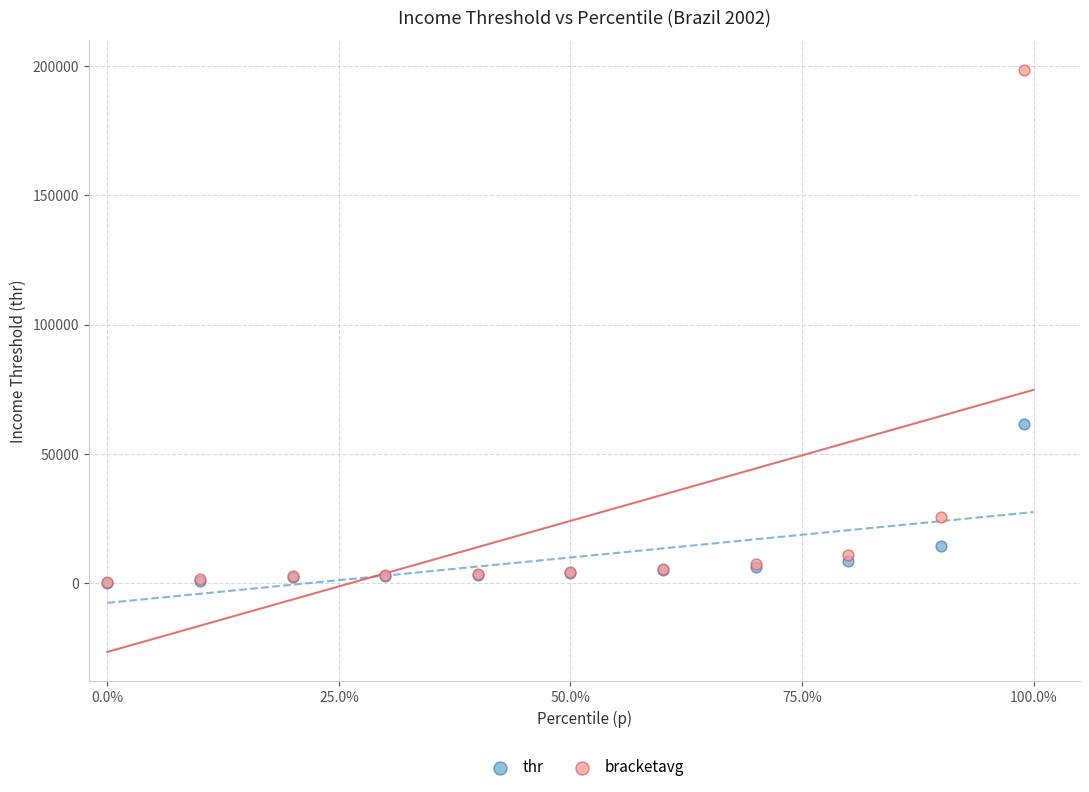

Across all series, what Y value is closest to 99380?

61582.5